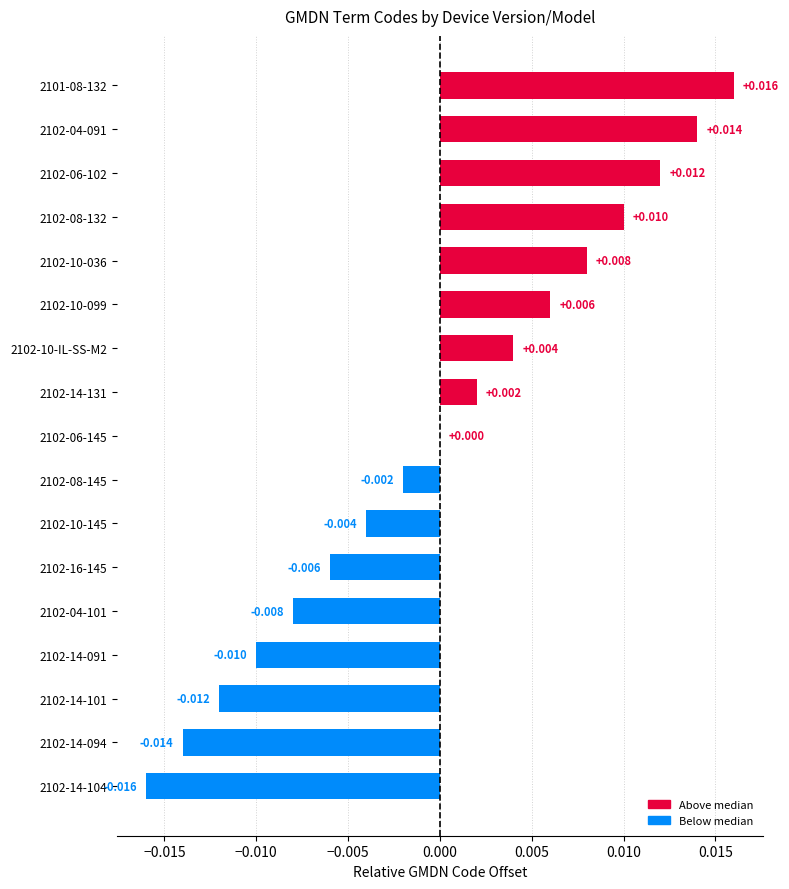

How many series are shown in this chart?

1